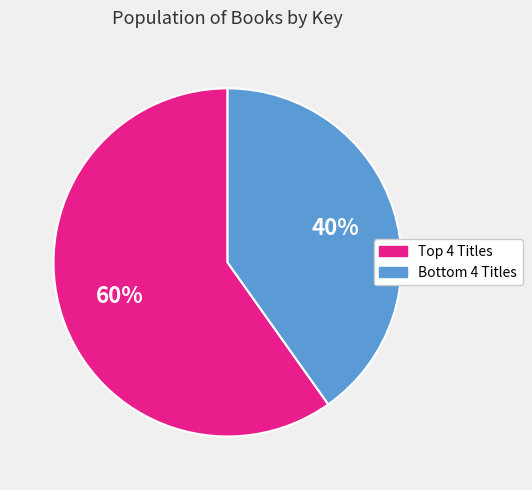

To the nearest percent, what is the difference between the largest and smallest slice percentages?

20%